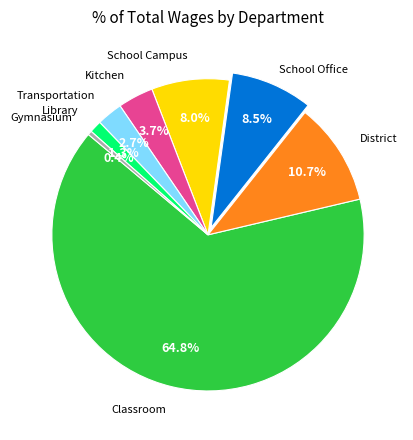

What is the ratio of the value at School Office to the value at District?

0.8